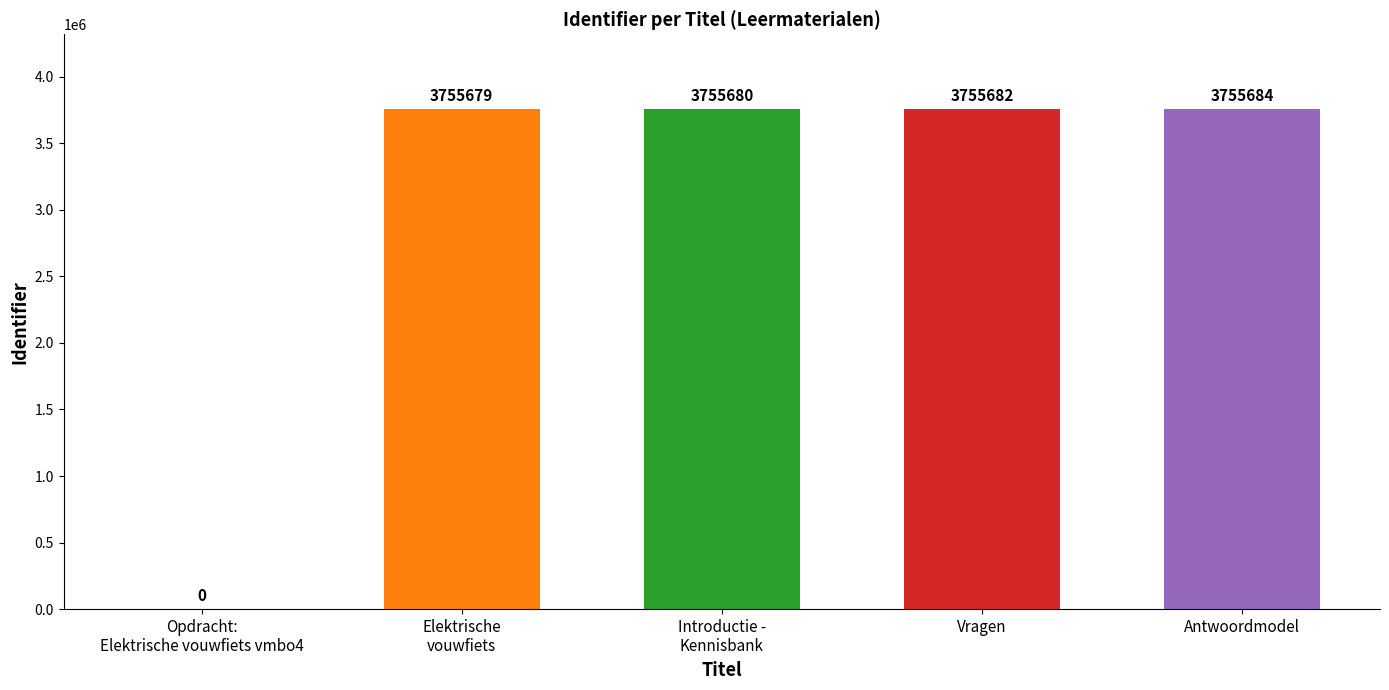

Are the bars horizontal?

No